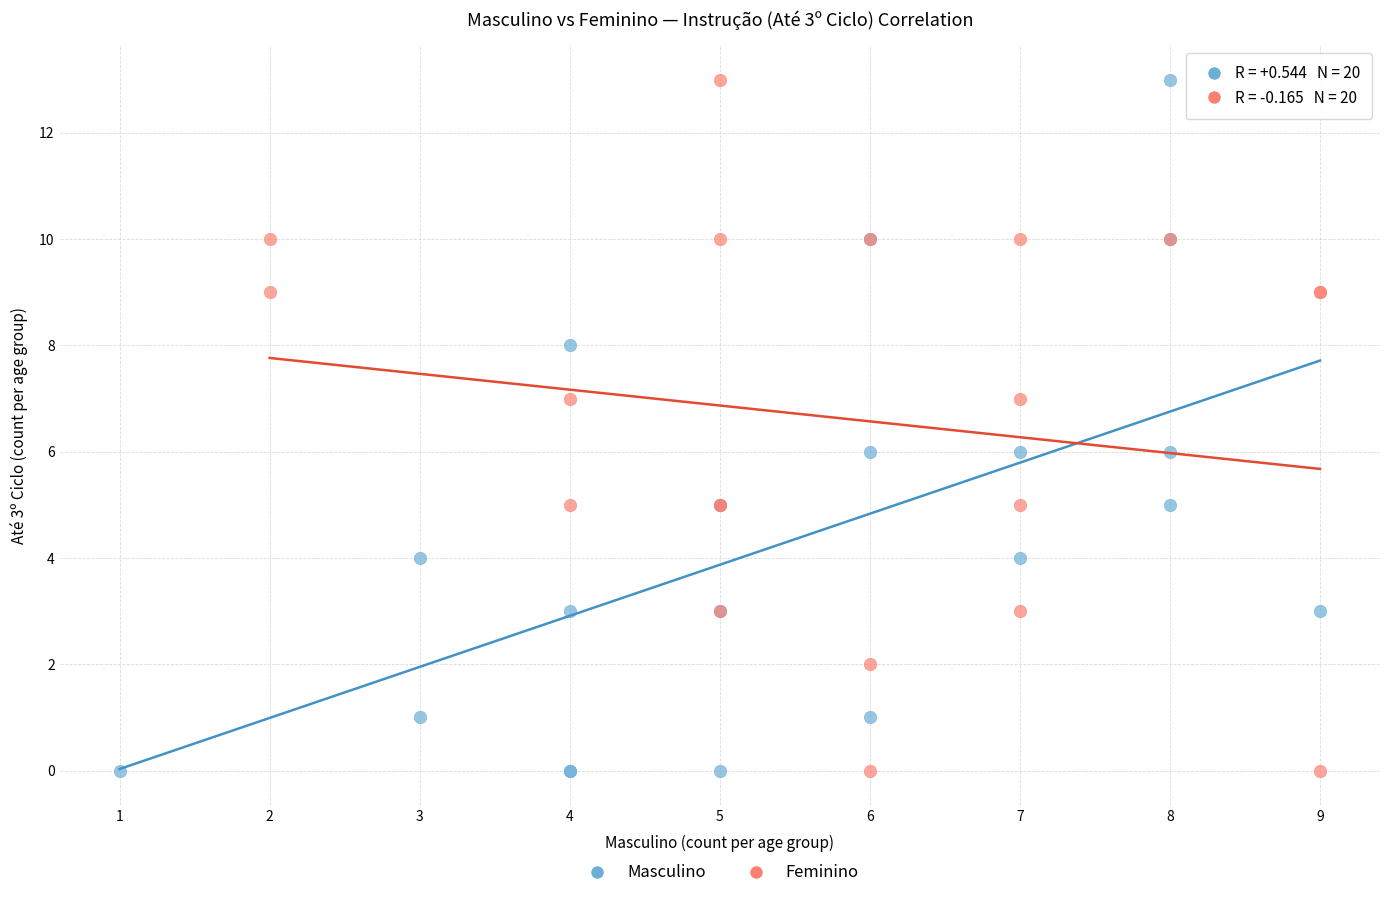

What are all the series names shown in the legend?

Masculino, Feminino